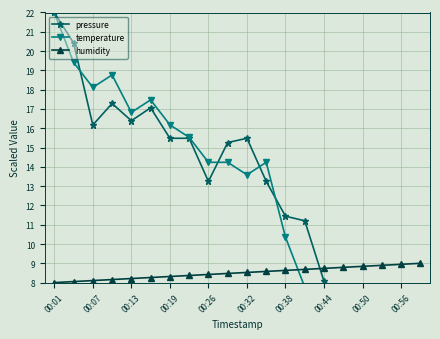

What is the total value across all series at 15?

19.4